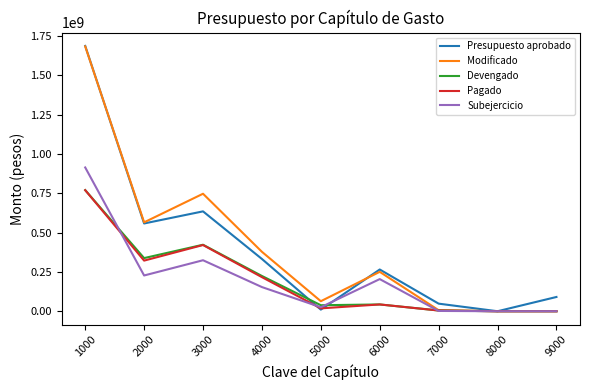

What is the difference between the Devengado values at 9000 and 4000?

224289891